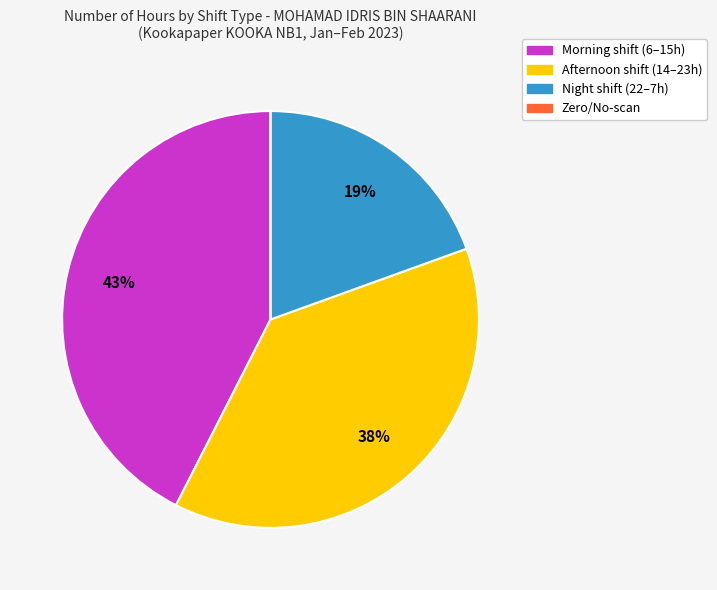

Which category has the biggest portion of the pie?

Morning shift (6–15h)